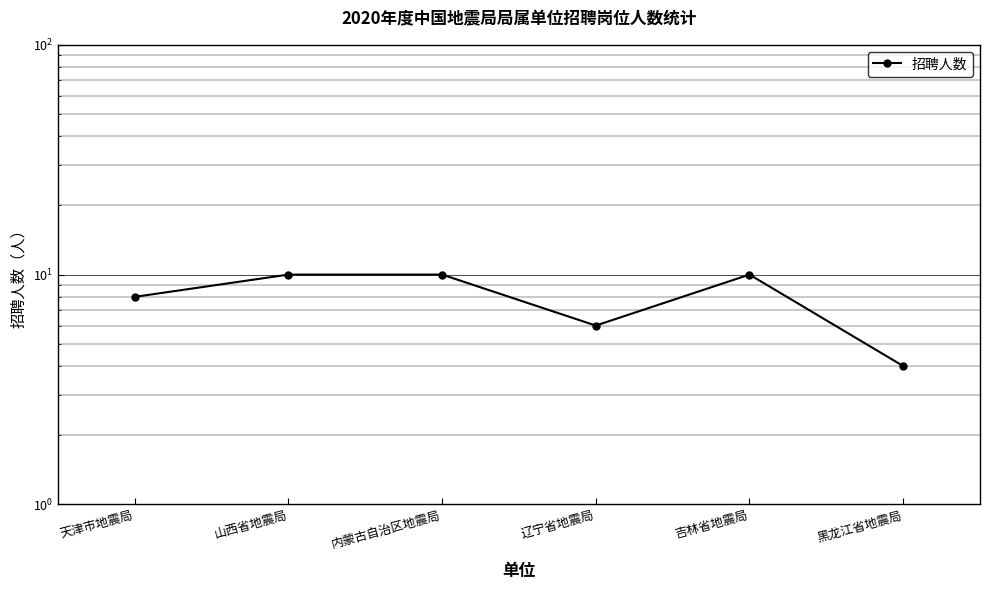

What is the minimum value shown in the chart?

4